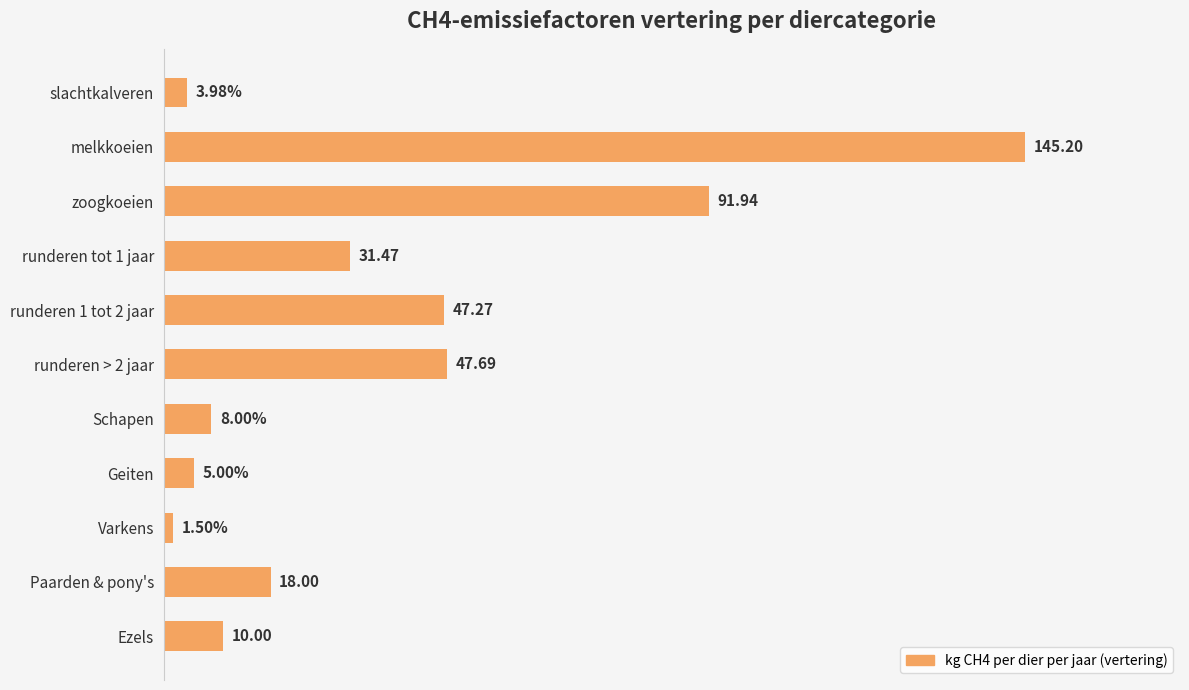

What is the label of the 10th bar from the top?

Paarden & pony's